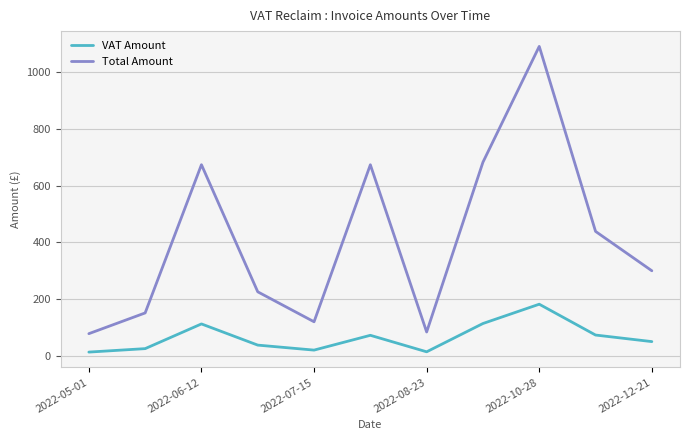

What are all the series names shown in the legend?

VAT Amount, Total Amount